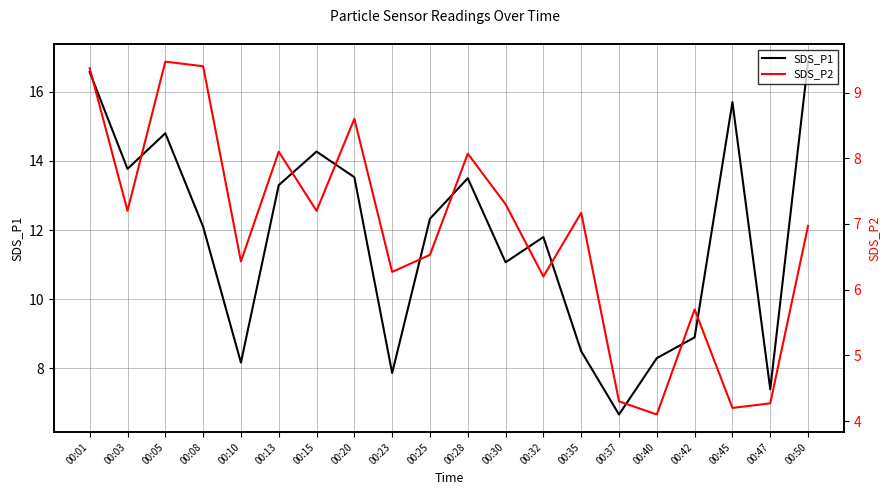

Which series has the widest spread of values?

SDS_P1